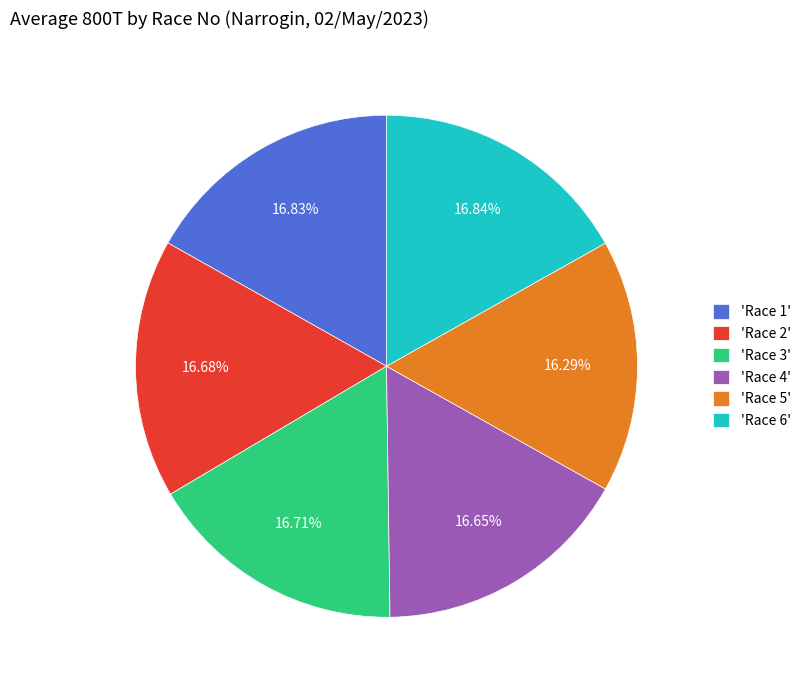

What is the ratio of the value at 'Race 6' to the value at 'Race 4'?

1.0